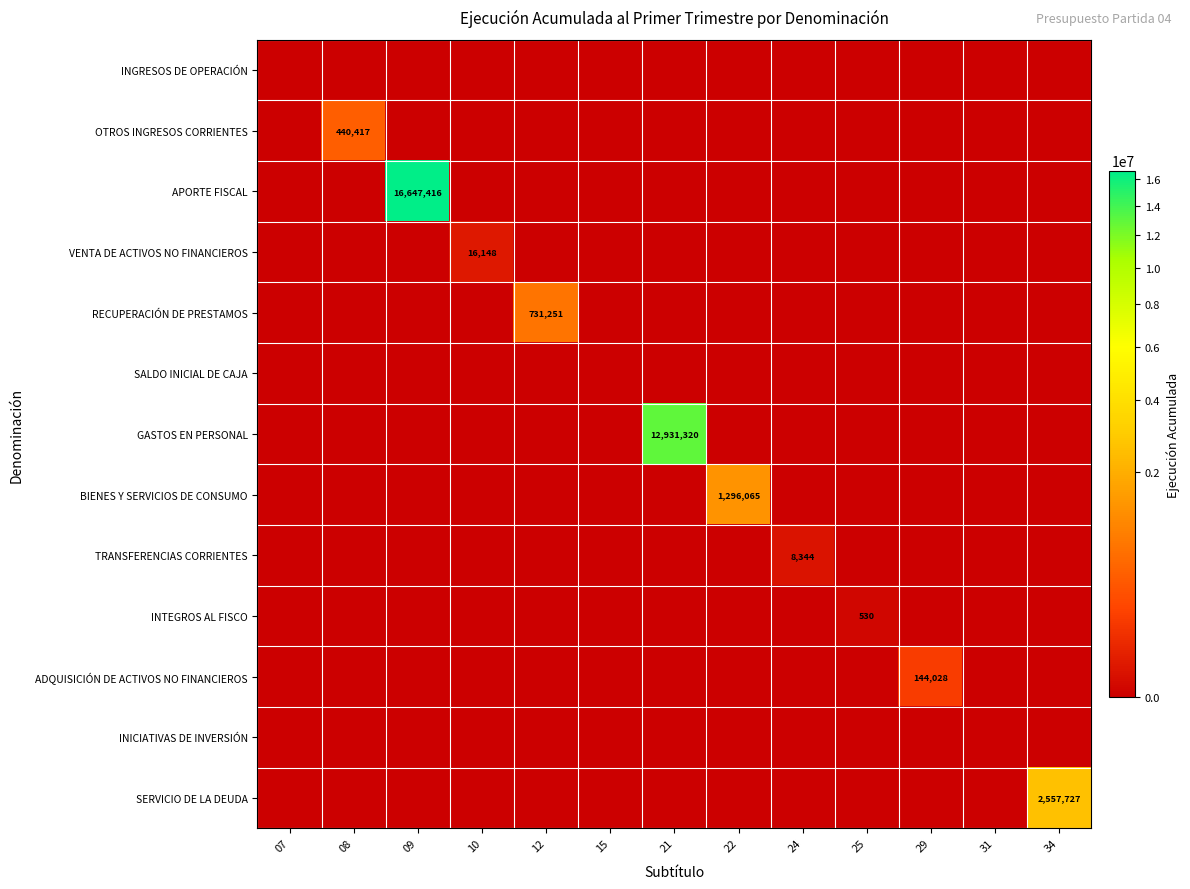

The ADQUISICIÓN DE ACTIVOS NO FINANCIEROS series shows 226464 at 29. True or false?

False